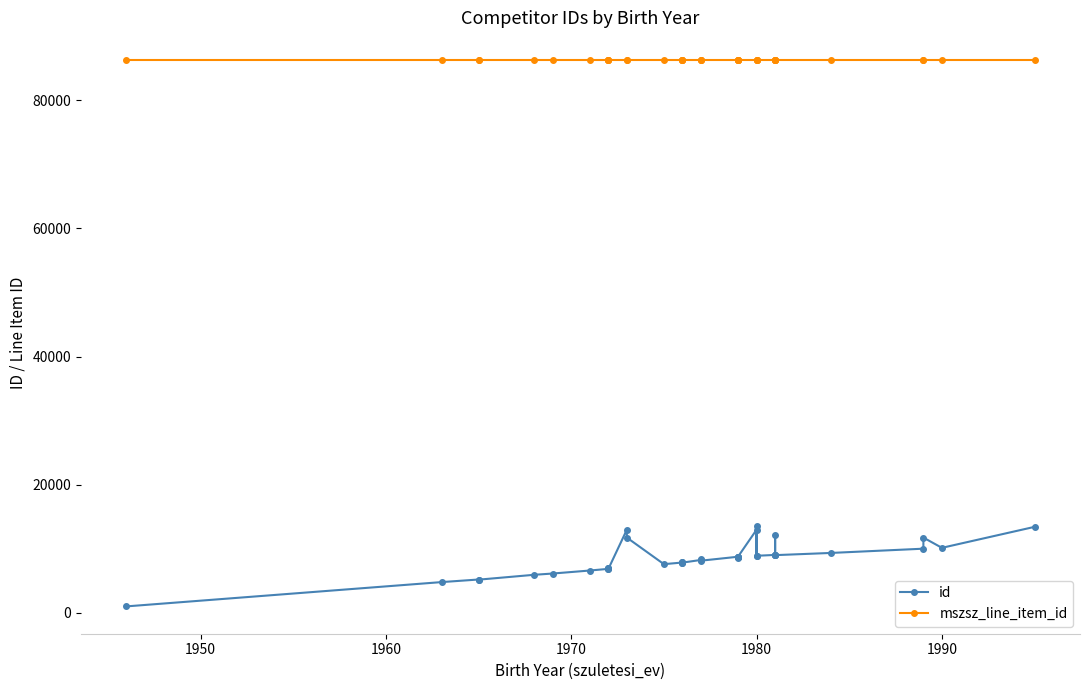

Reading left to right, what are all the values shown in this chart?

id: 1016	4805	5210	5186	5945	6142	6611	6870	6958	7039	6840	12984	11750	7604	7861	7869	7968	7848	8262	8351	8149	8762	8639	8737	8689	8780	12980	8839	13604	8912	9045	8992	12143	8964	9011	9353	10018	11749	10152	13425
mszsz_line_item_id: 86316	86316	86316	86316	86316	86316	86316	86316	86316	86316	86316	86316	86316	86316	86316	86316	86316	86316	86316	86316	86316	86316	86316	86316	86316	86316	86316	86316	86316	86316	86316	86316	86316	86316	86316	86316	86316	86316	86316	86316